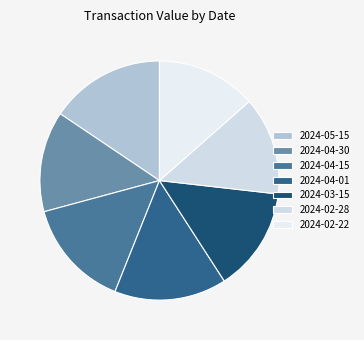

What is the largest slice in the pie chart?

2024-05-15